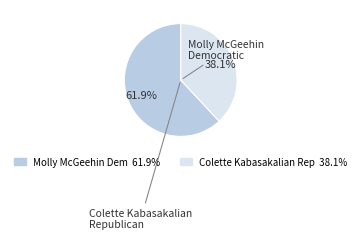

How many segments does this pie chart have?

2